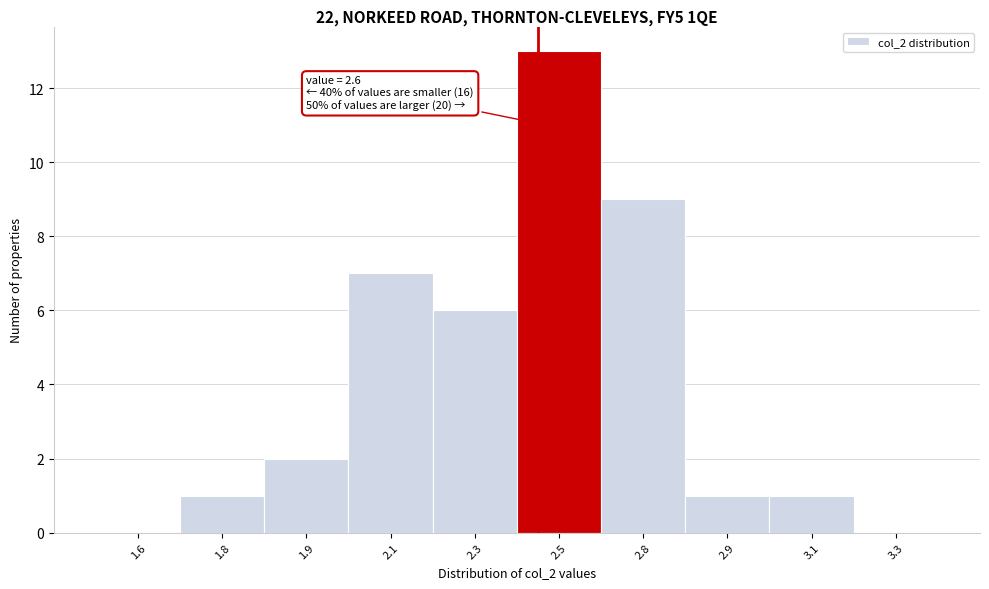

Reading right to left, what are all the values shown in this chart?

3.3=0	3.1=1	2.9=1	2.8=9	2.5=13	2.3=6	2.1=7	1.9=2	1.8=1	1.6=0